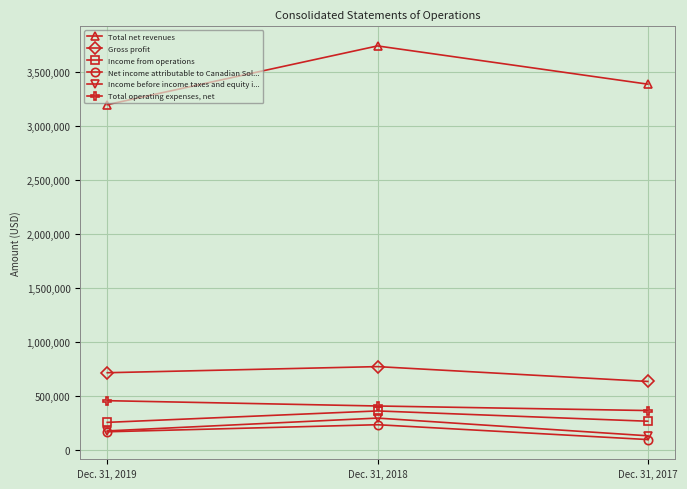

Read the Income before income taxes and equity i... value at Dec. 31, 2019.

179673